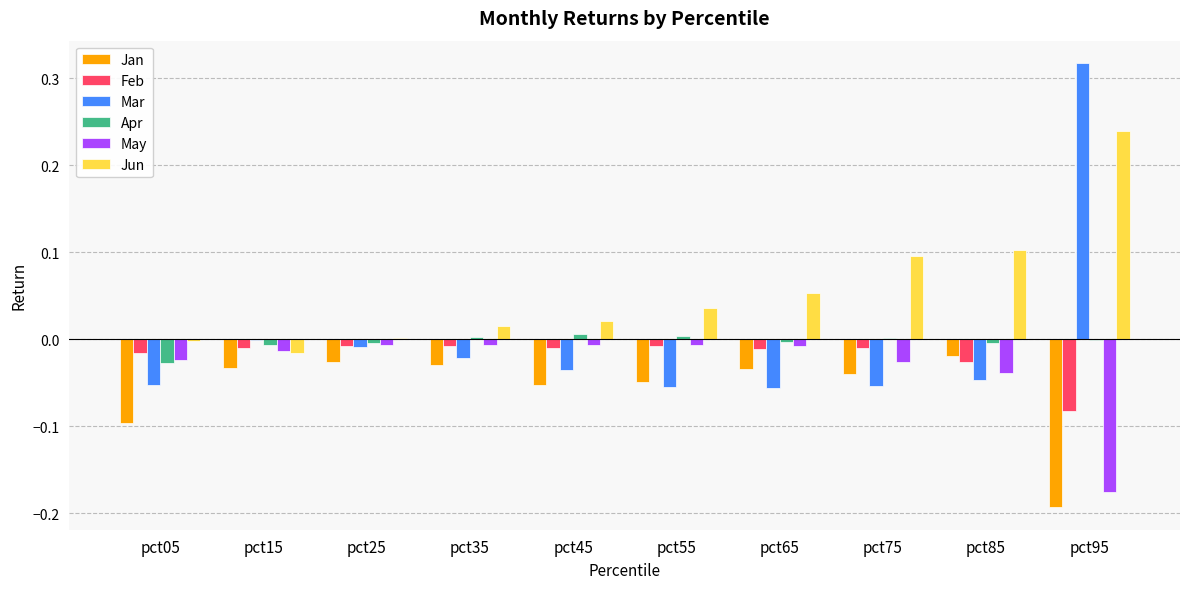

The value of Mar at pct85 is -0.1. True or false?

False